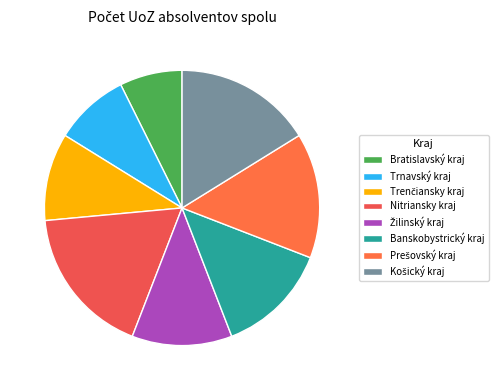

Rank the categories by value from lowest to highest.

Bratislavský kraj, Trnavský kraj, Trenčiansky kraj, Žilinský kraj, Banskobystrický kraj, Prešovský kraj, Košický kraj, Nitriansky kraj